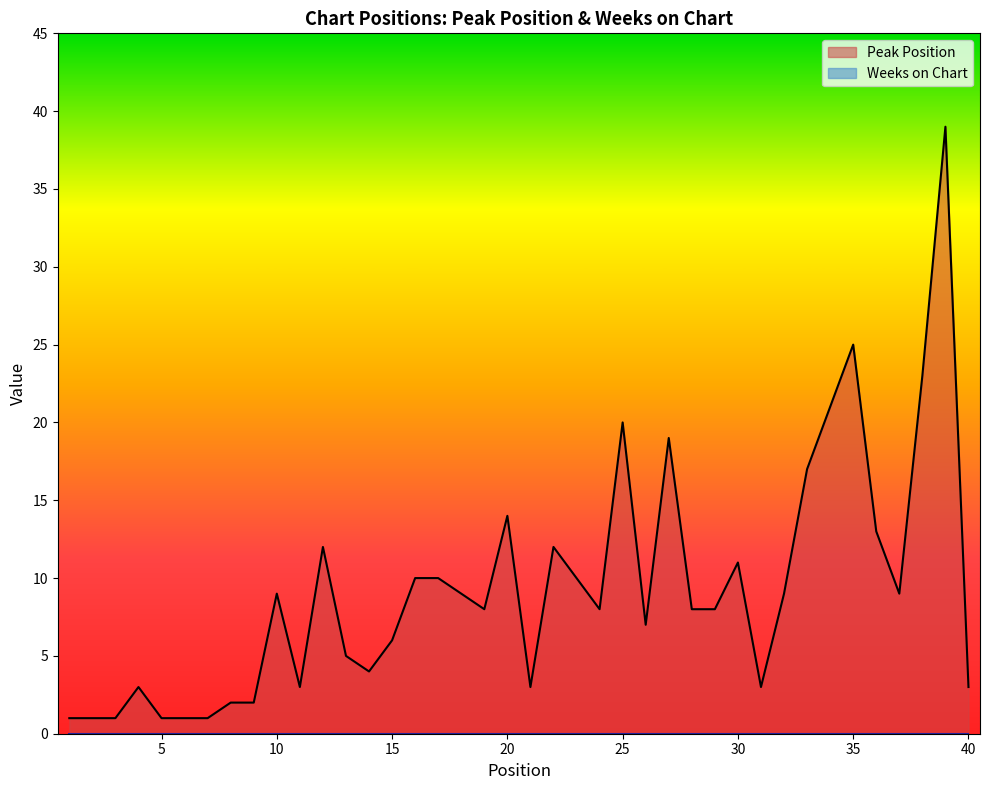

Rank the categories by value from lowest to highest.

1, 2, 3, 5, 6, 7, 8, 9, 4, 11, 21, 31, 40, 14, 13, 15, 26, 19, 24, 28, 29, 10, 18, 32, 37, 16, 17, 23, 30, 12, 22, 36, 20, 33, 27, 25, 34, 38, 35, 39